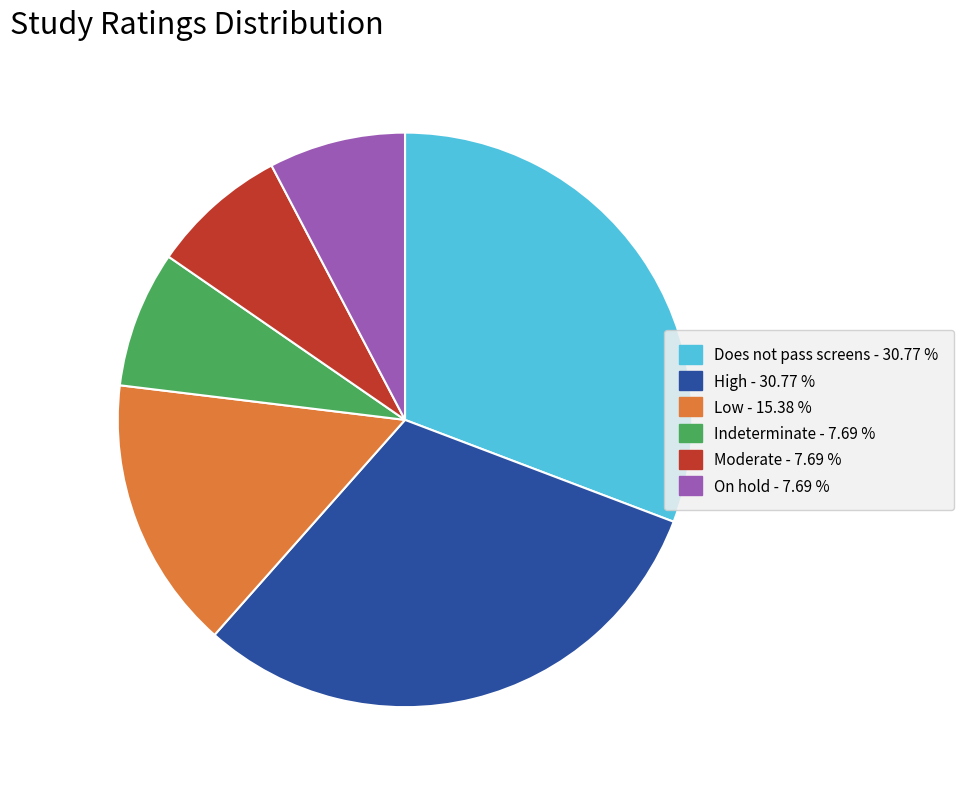

Is there a majority slice in this chart?

No